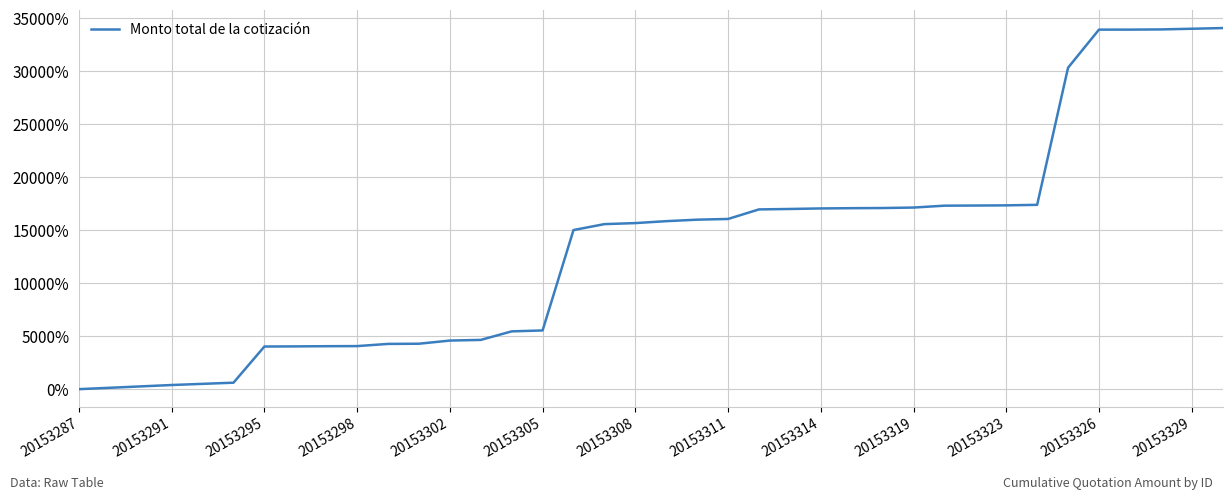

Is this an area chart (filled region under the line)?

No